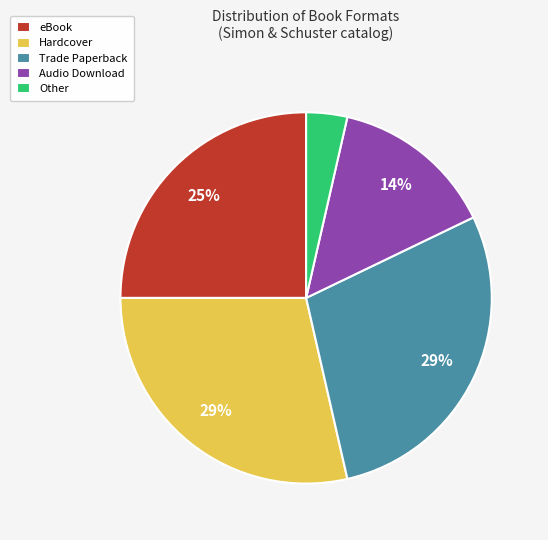

To the nearest percent, what is the difference between the Audio Download and eBook slice percentages?

11%